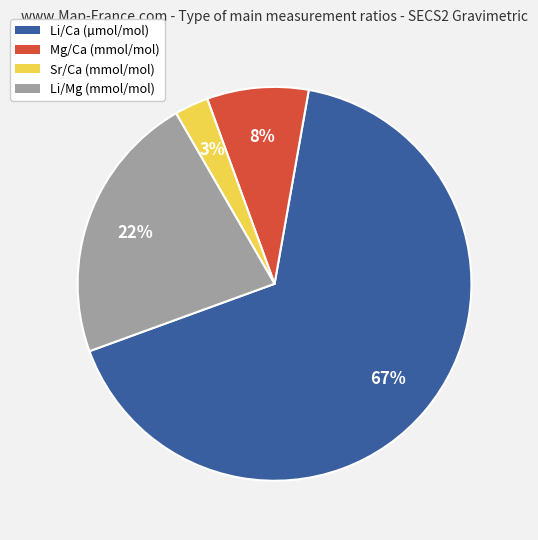

What is the ratio of the value at Mg/Ca (mmol/mol) to the value at Li/Ca (µmol/mol)?

0.1